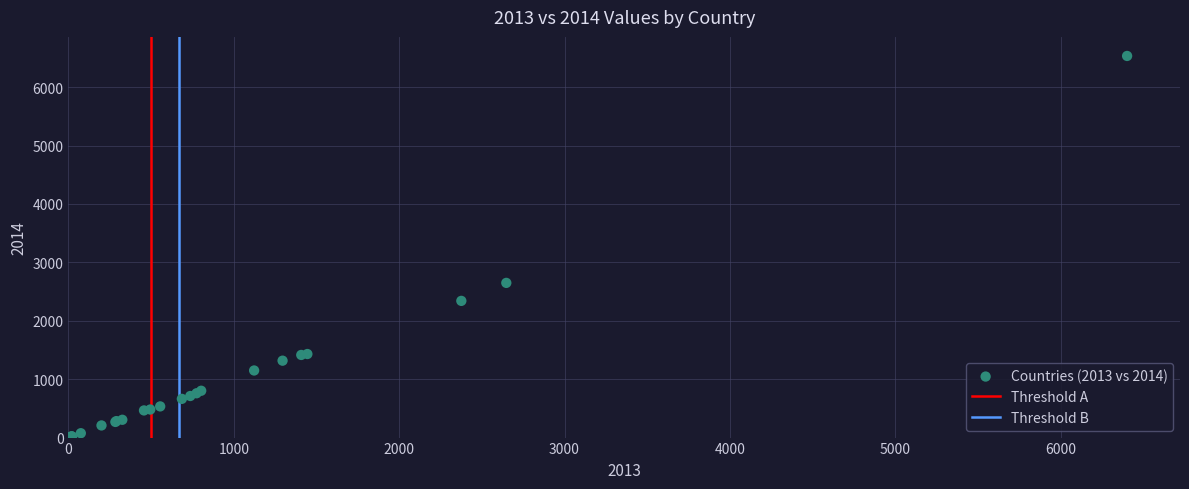

What Y value in the scatter plot is closest to 3269?

2649